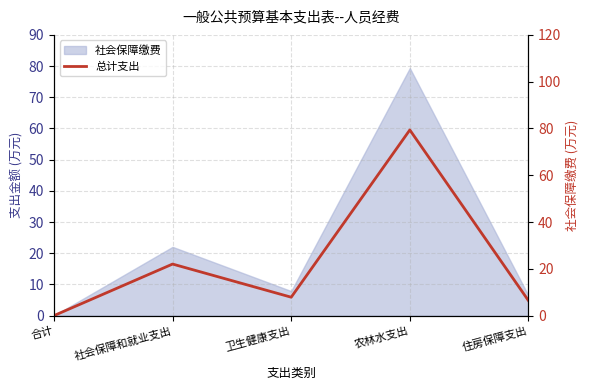

What is the maximum value shown in the chart?

79.4